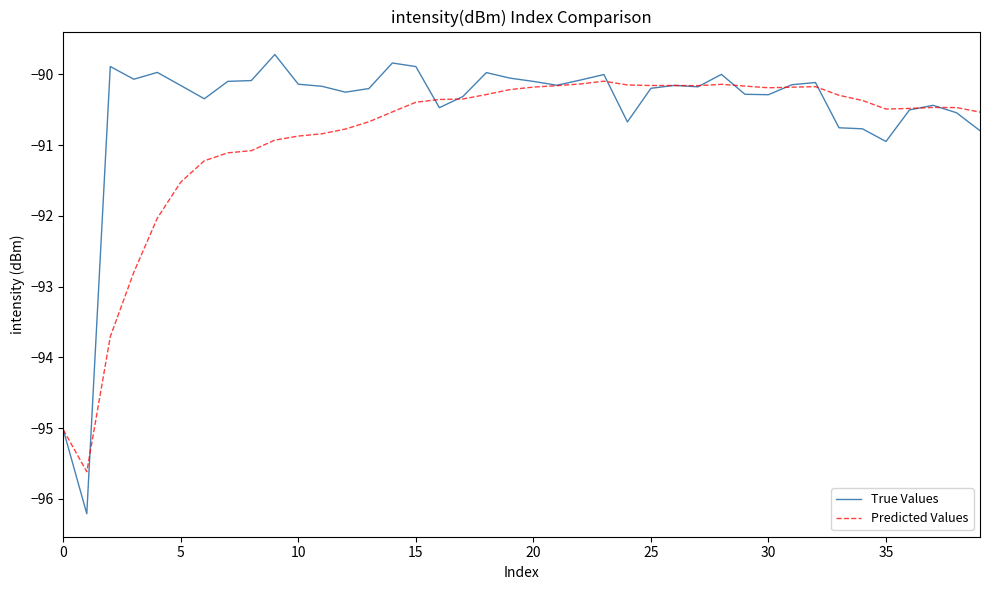

True or false: Predicted Values and True Values cross at least once.

True